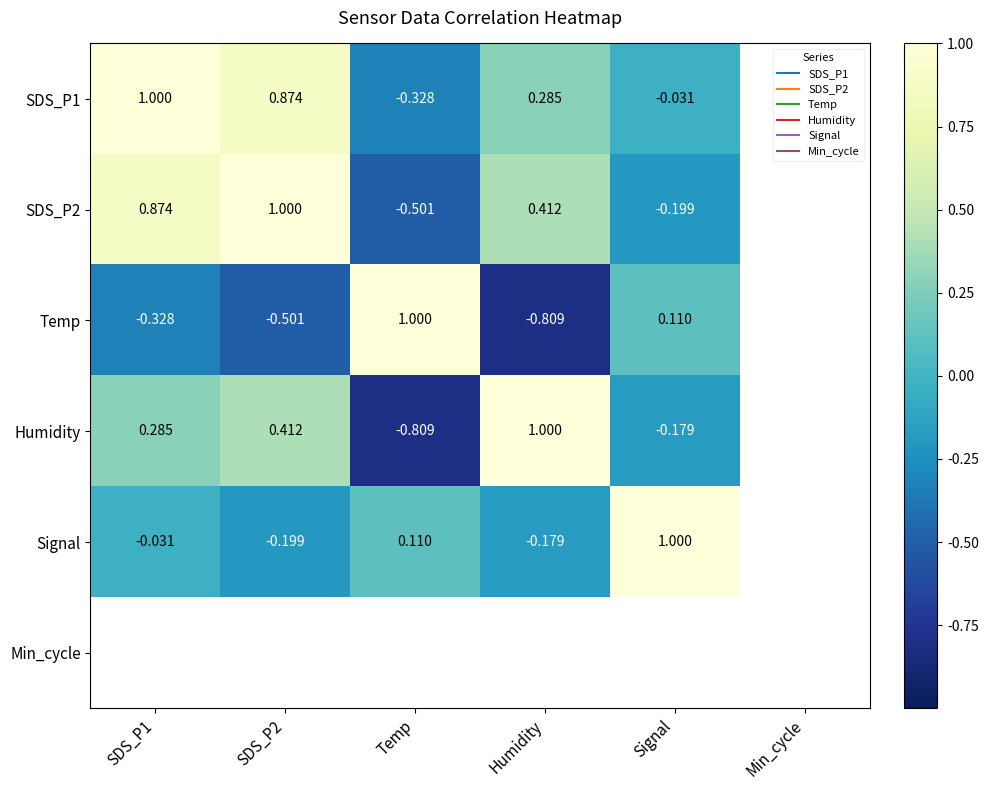

How many values in Signal are below zero?

3